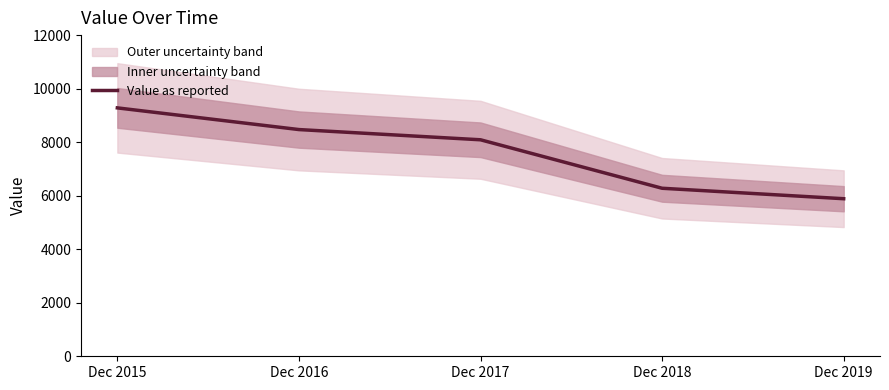

The chart shows a value of 6278 at Dec 2018. True or false?

True